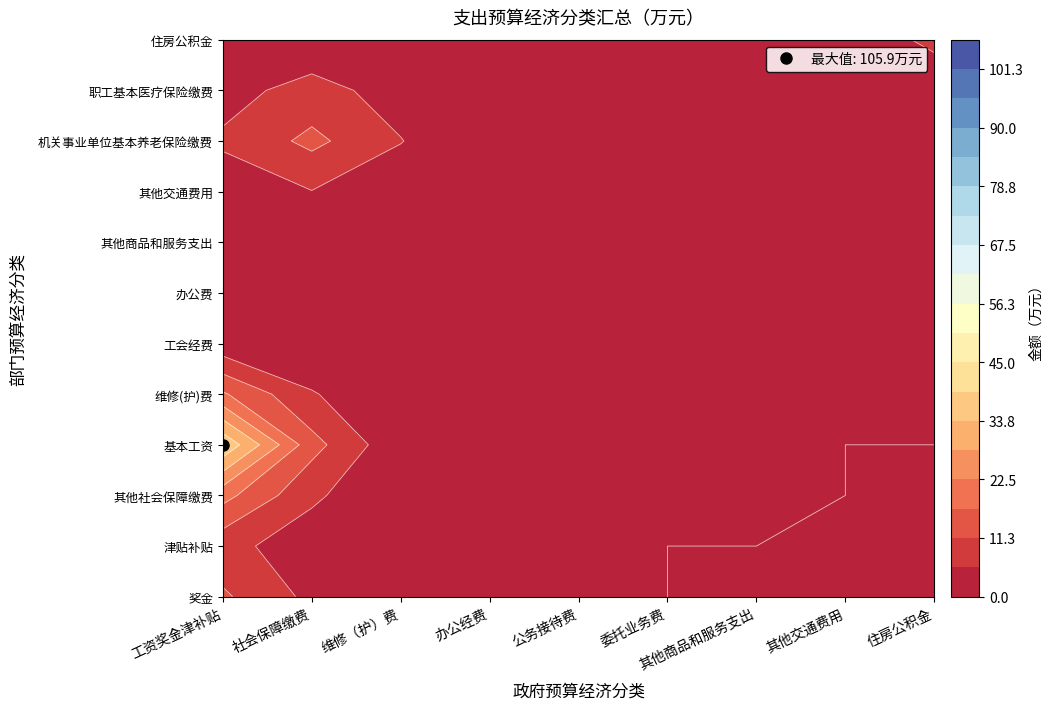

The value of 工会经费 at 委托业务费 is 0.0. True or false?

True